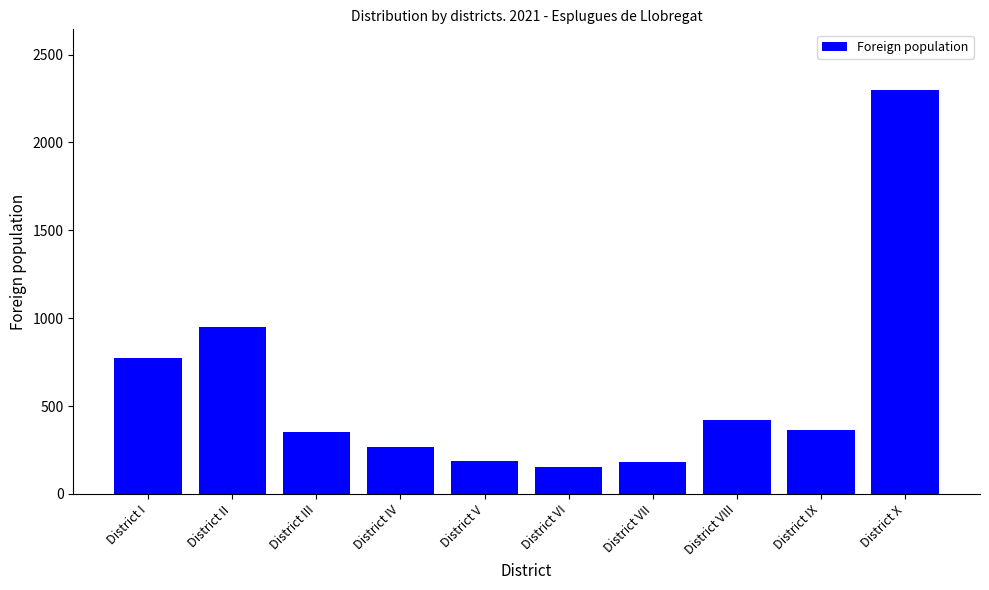

What position from the right is District VI?

5